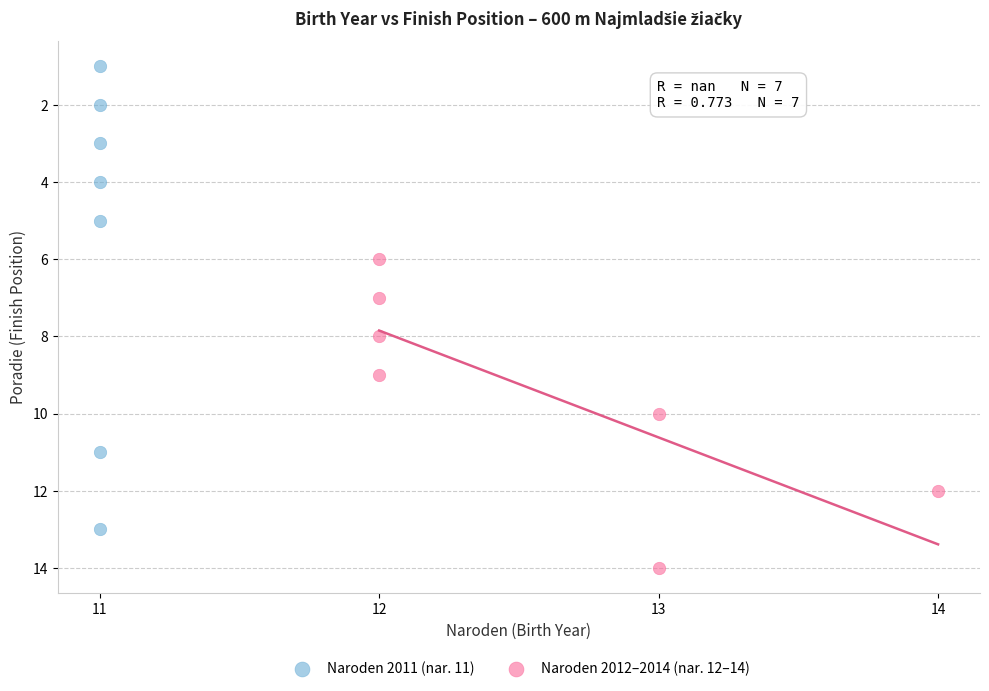

What are all the series names shown in the legend?

Naroden 2011 (nar. 11), Naroden 2012–2014 (nar. 12–14)